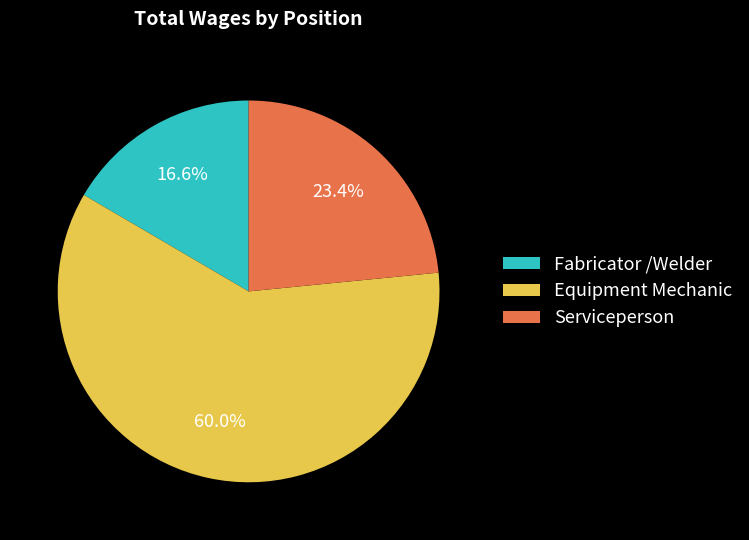

How many segments does this pie chart have?

3